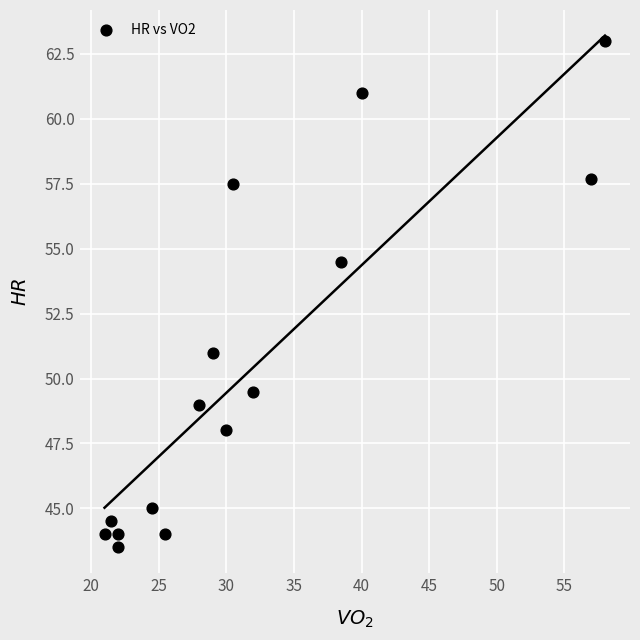

What Y value in the scatter plot is closest to 53?

54.5